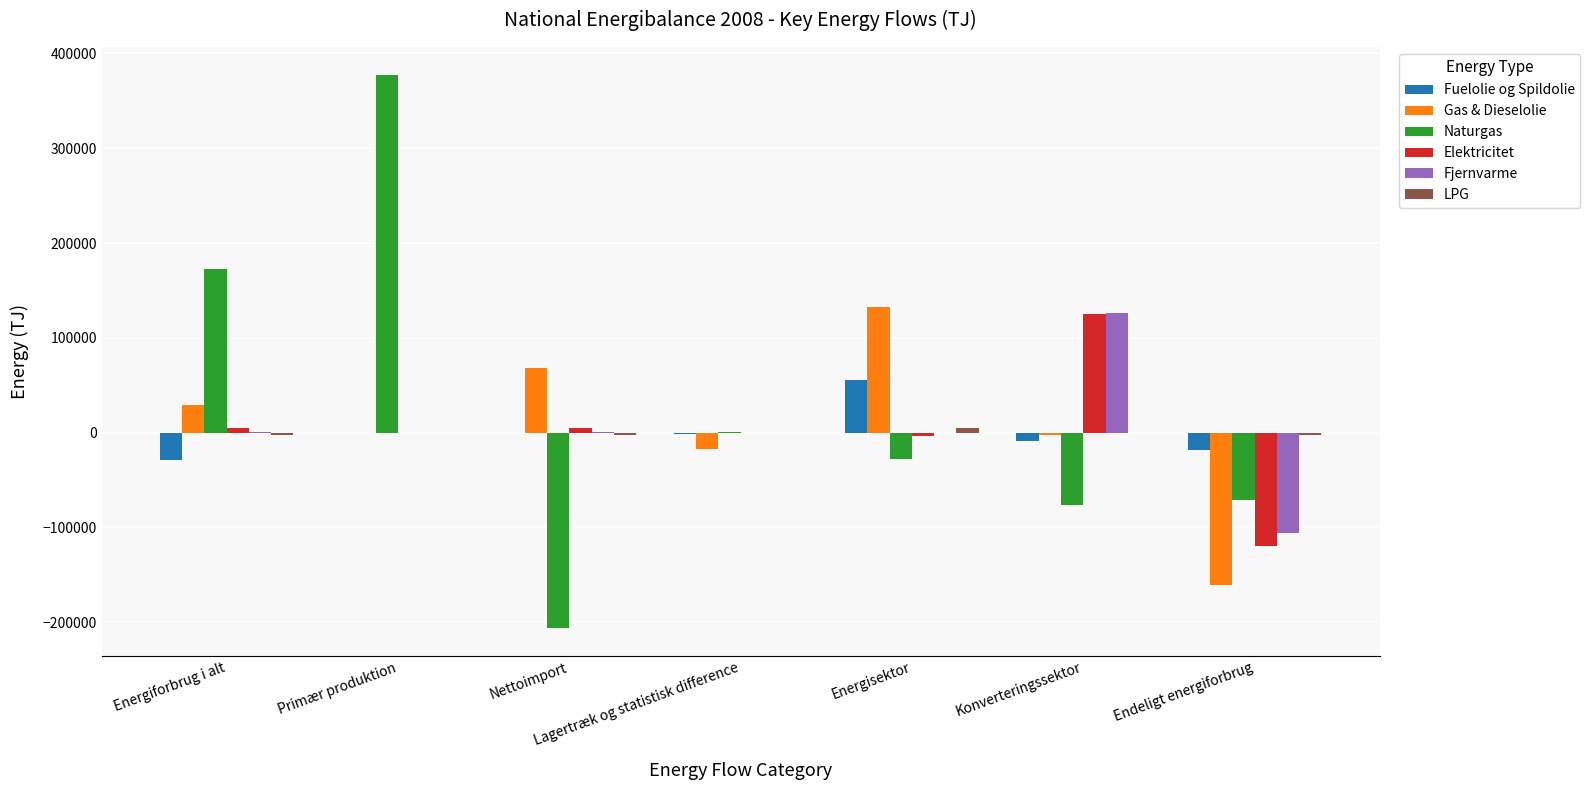

What is the sum of all Elektricitet values?

12650